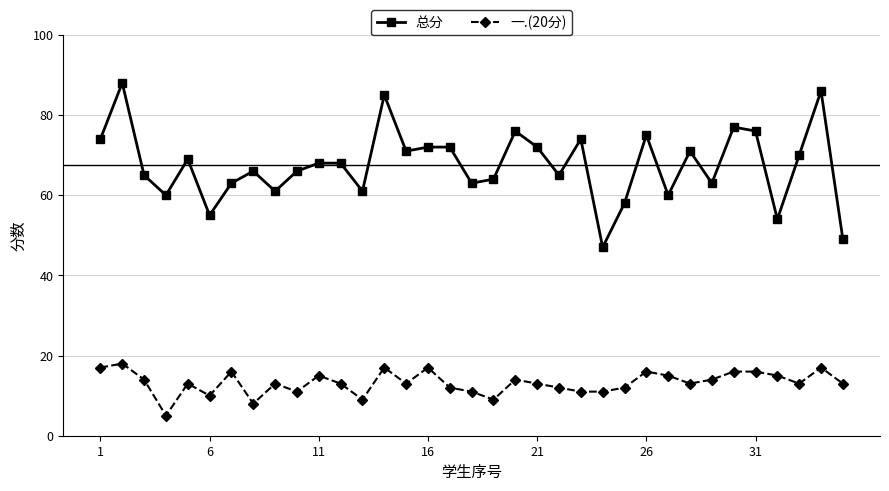

Which series has the largest range (max minus min)?

总分